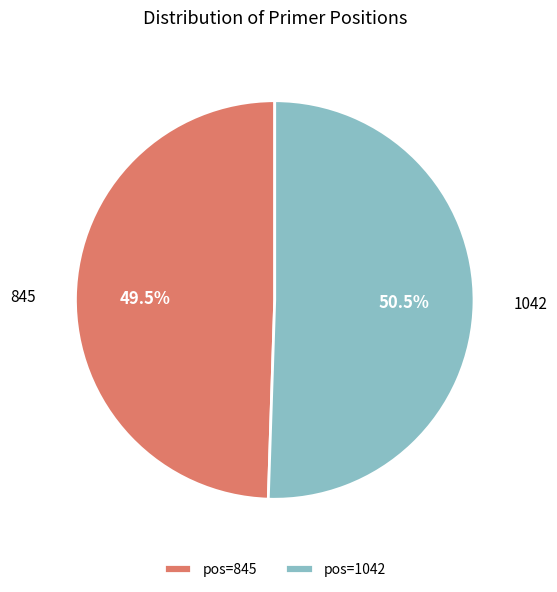

Which has a higher value, 1042 or 845?

1042